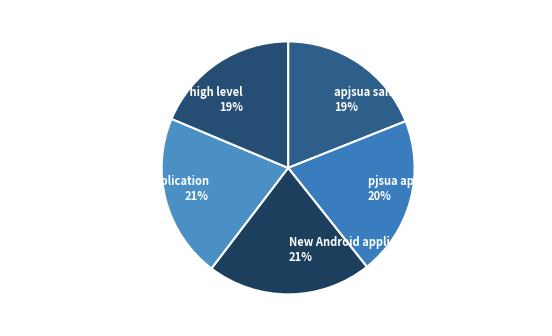

Does any single category account for the majority?

No